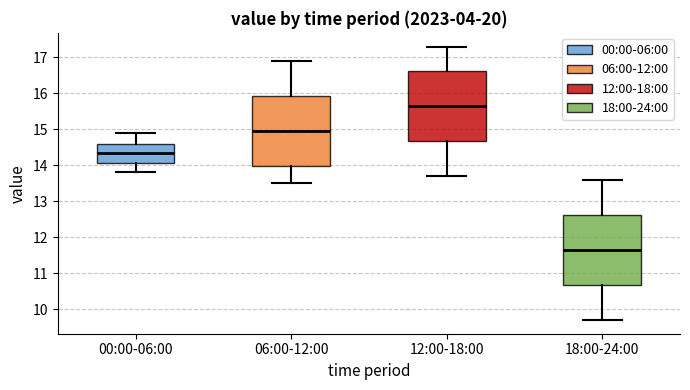

Where does the upper whisker of the box for 12:00-18:00 end on the y-axis? The values are not printed on the chart, so give them approximately, as read against the axis.

17.3